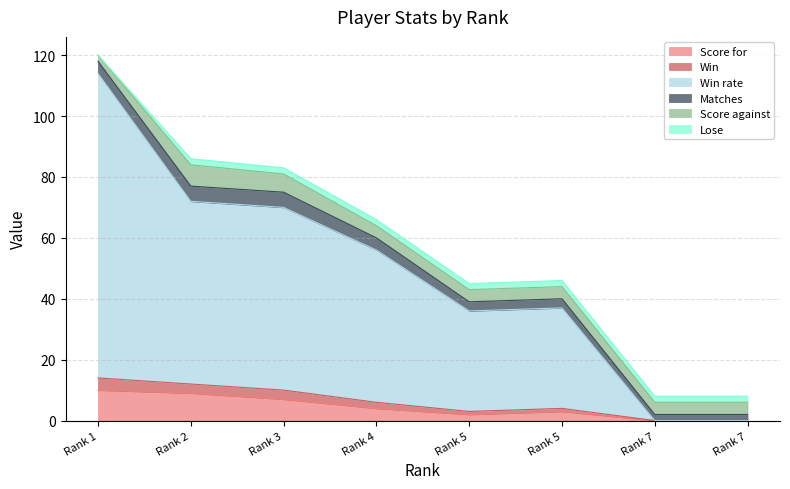

At which label is Score for closest to 5?

4